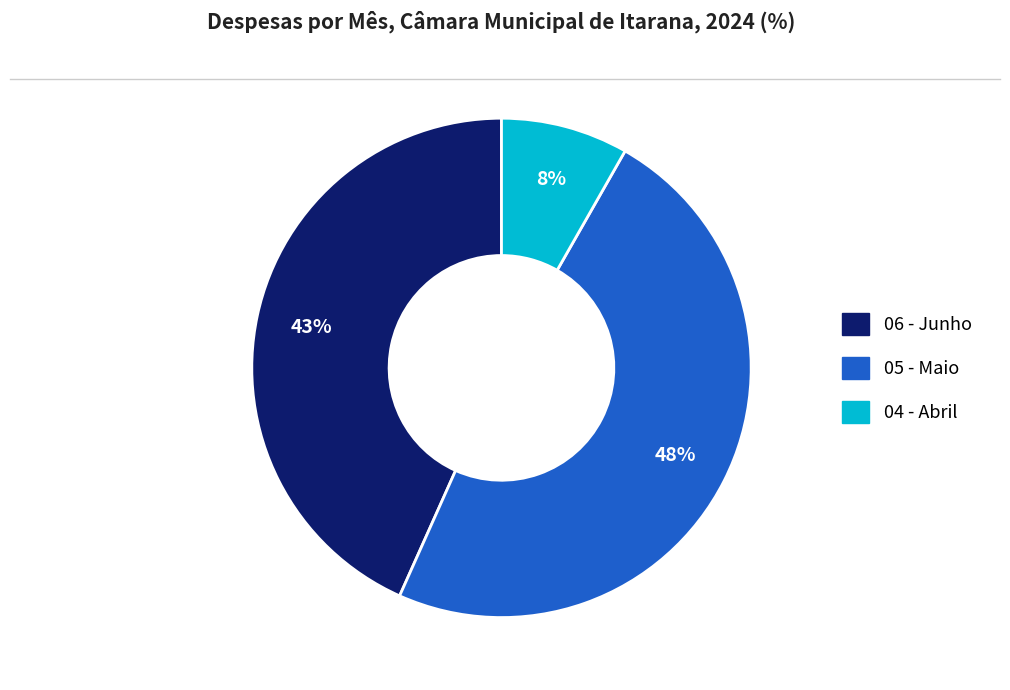

To the nearest percent, what is the difference between the largest and smallest slice percentages?

40%